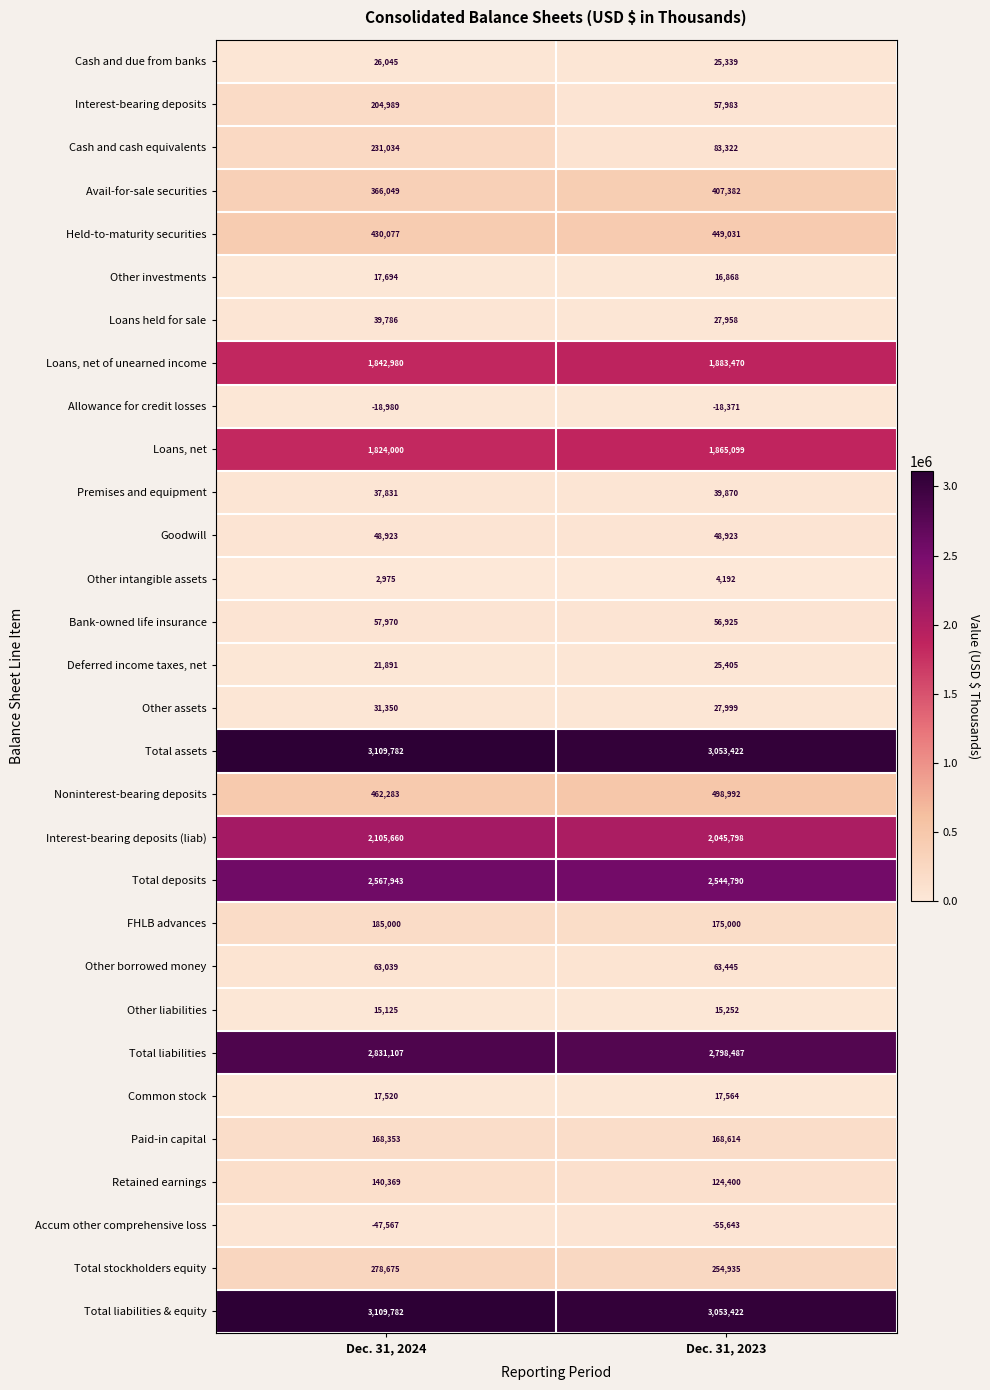

Which category has the lowest value across all series?

Dec. 31, 2023